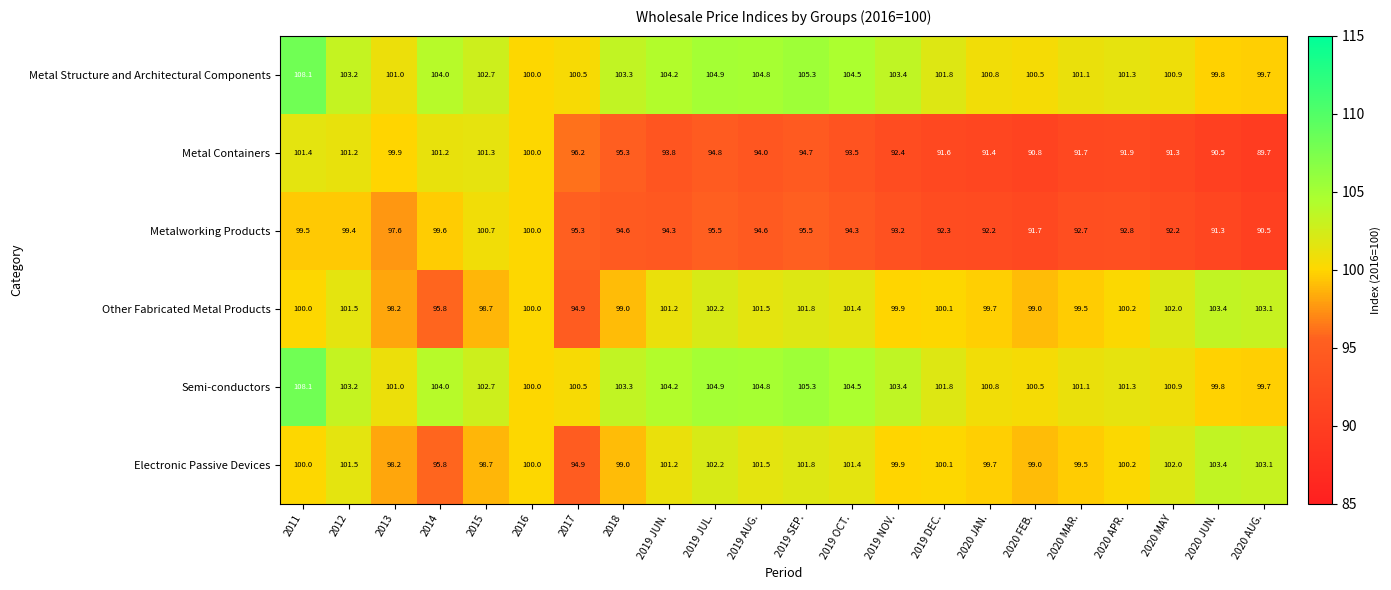

Count the number of data series in this chart.

6